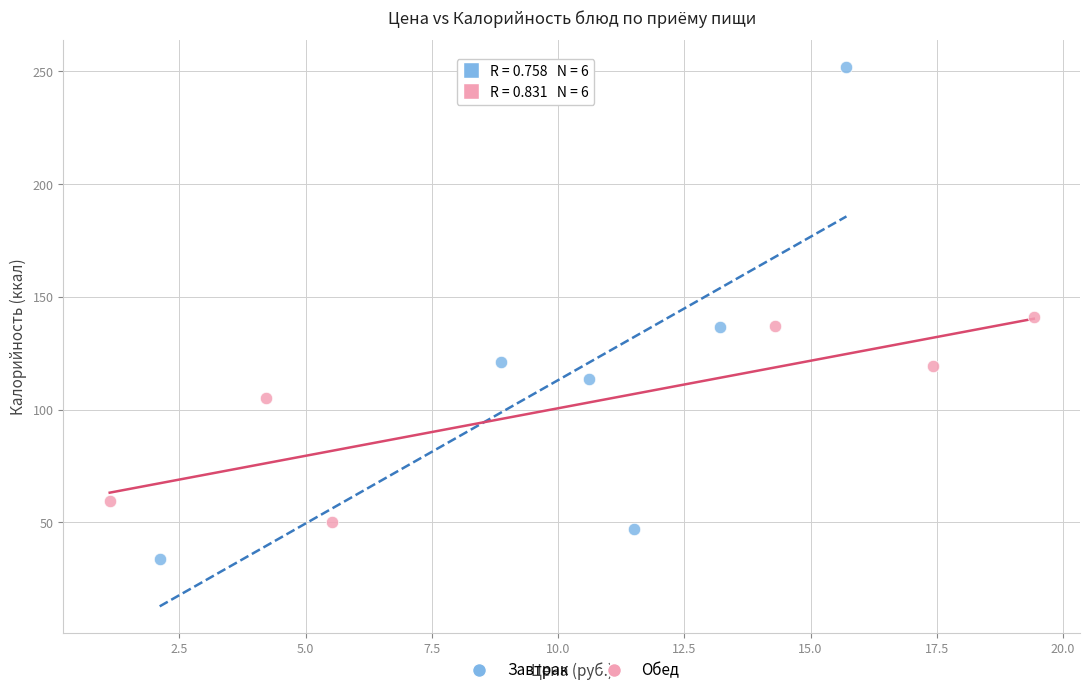

Which series has the largest Y range (max minus min)?

Завтрак